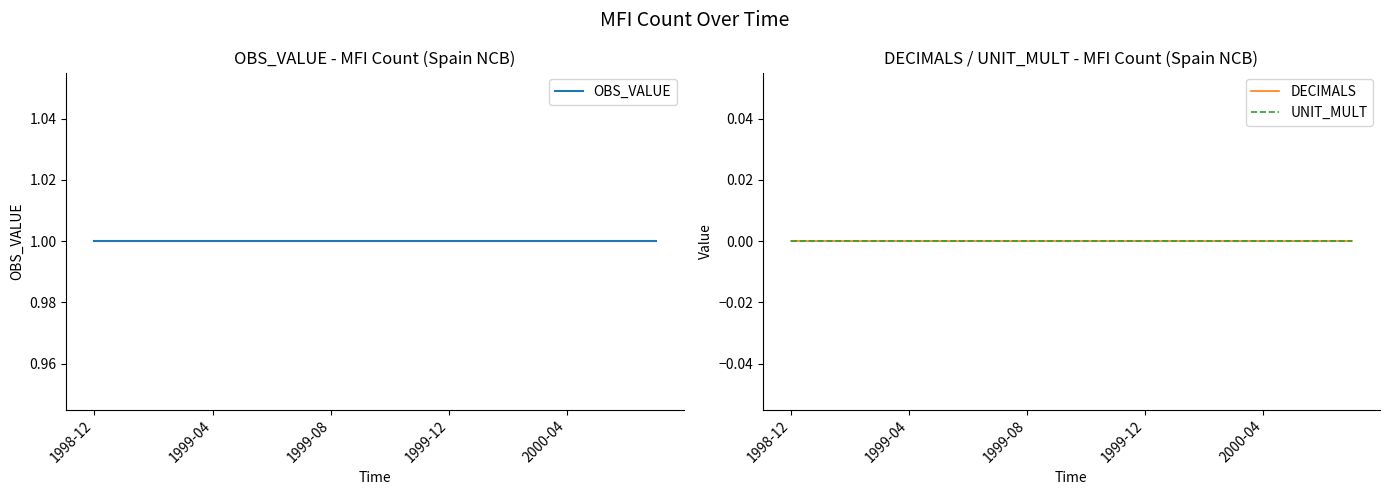

What is the sum of the OBS_VALUE values at 16 and 19?

2